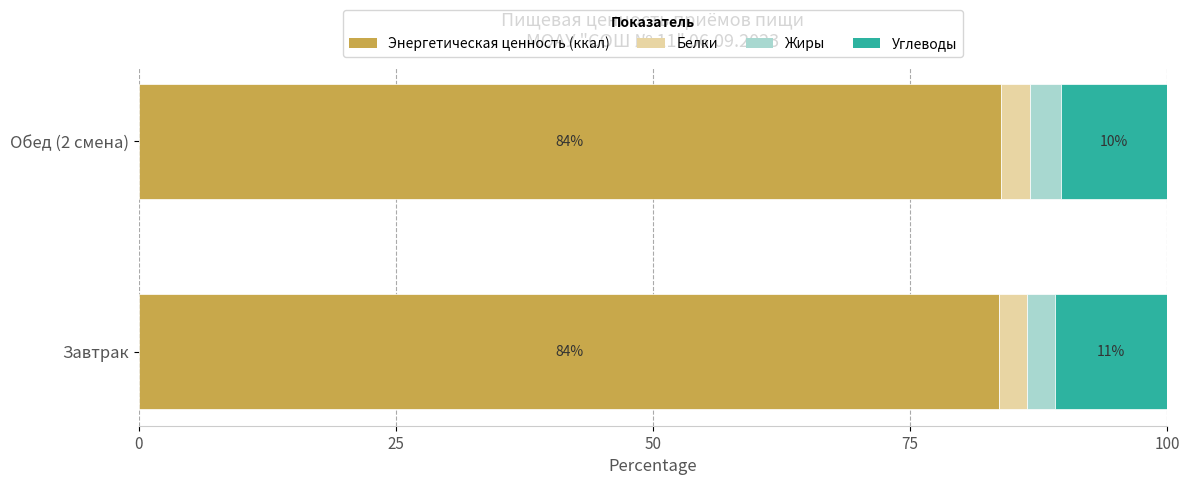

The value of Энергетическая ценность (ккал) at Завтрак is 83.7. True or false?

True